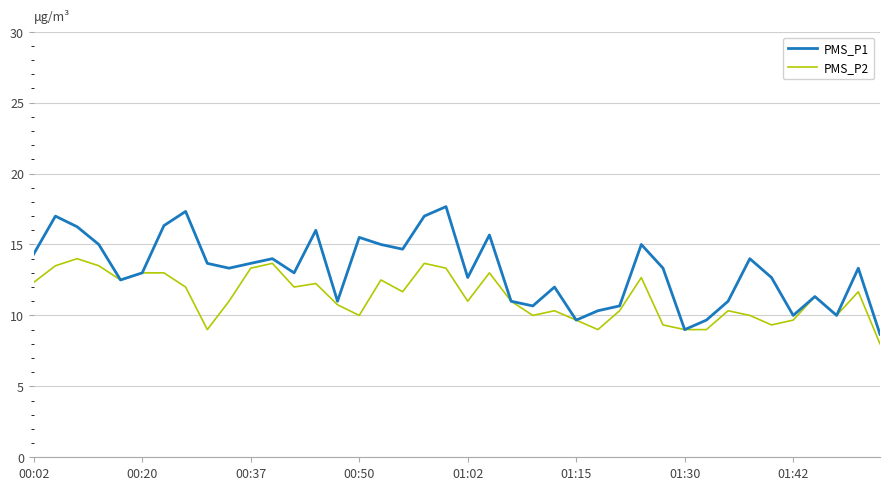

What are all the series names shown in the legend?

PMS_P1, PMS_P2